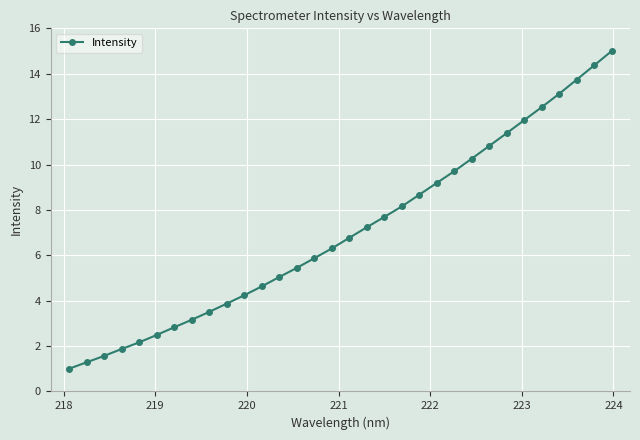

Does the chart have visible grid lines?

Yes